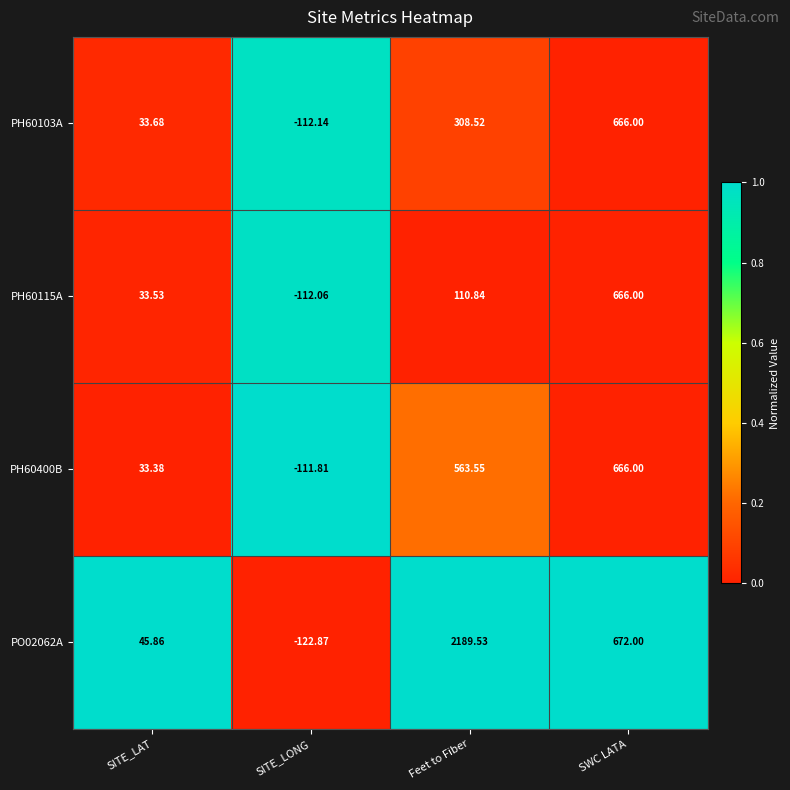

Rank the categories by PH60115A value from lowest to highest.

SITE_LONG, SITE_LAT, Feet to Fiber, SWC LATA